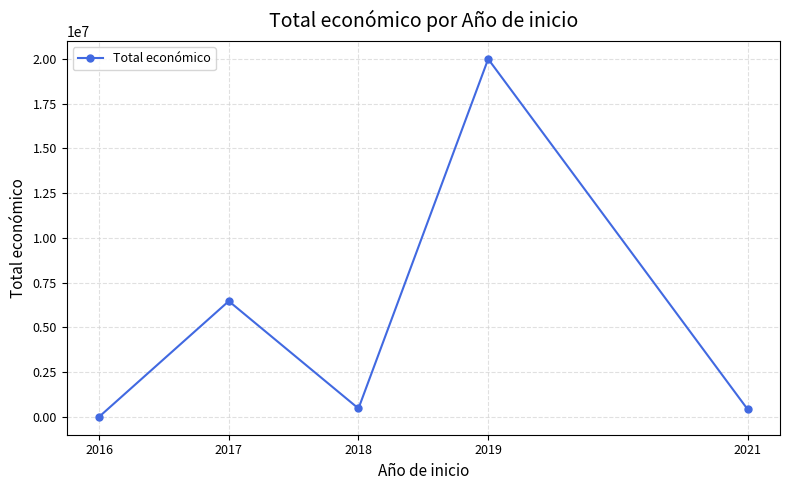

The value at 2018 is 471472. True or false?

True